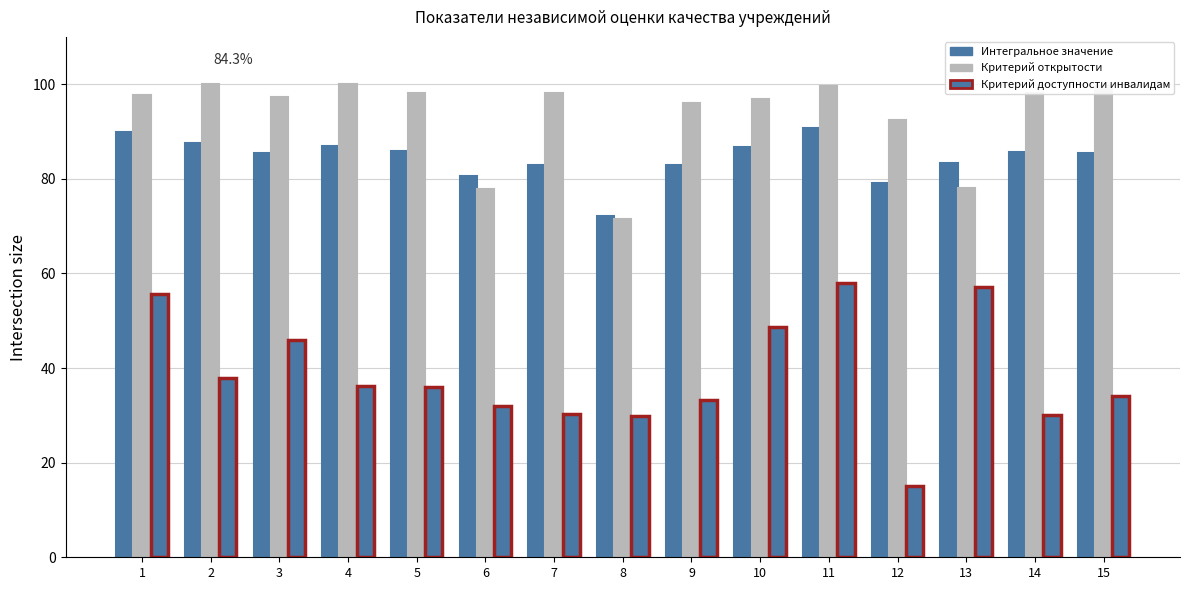

Where is Критерий открытости nearest to the value 85?

13